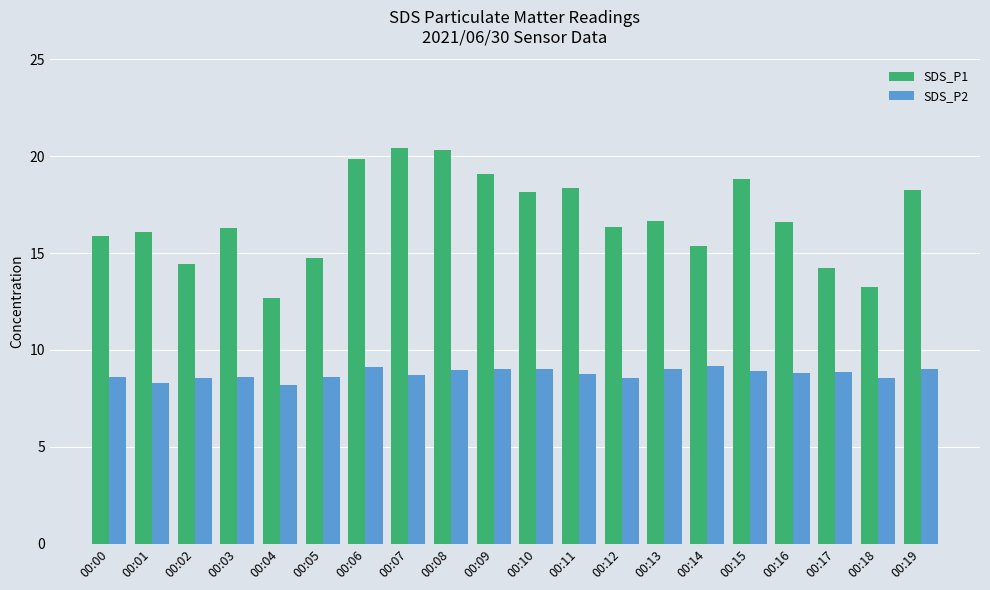

At 00:19, list the series in order from smallest to largest.

SDS_P2, SDS_P1